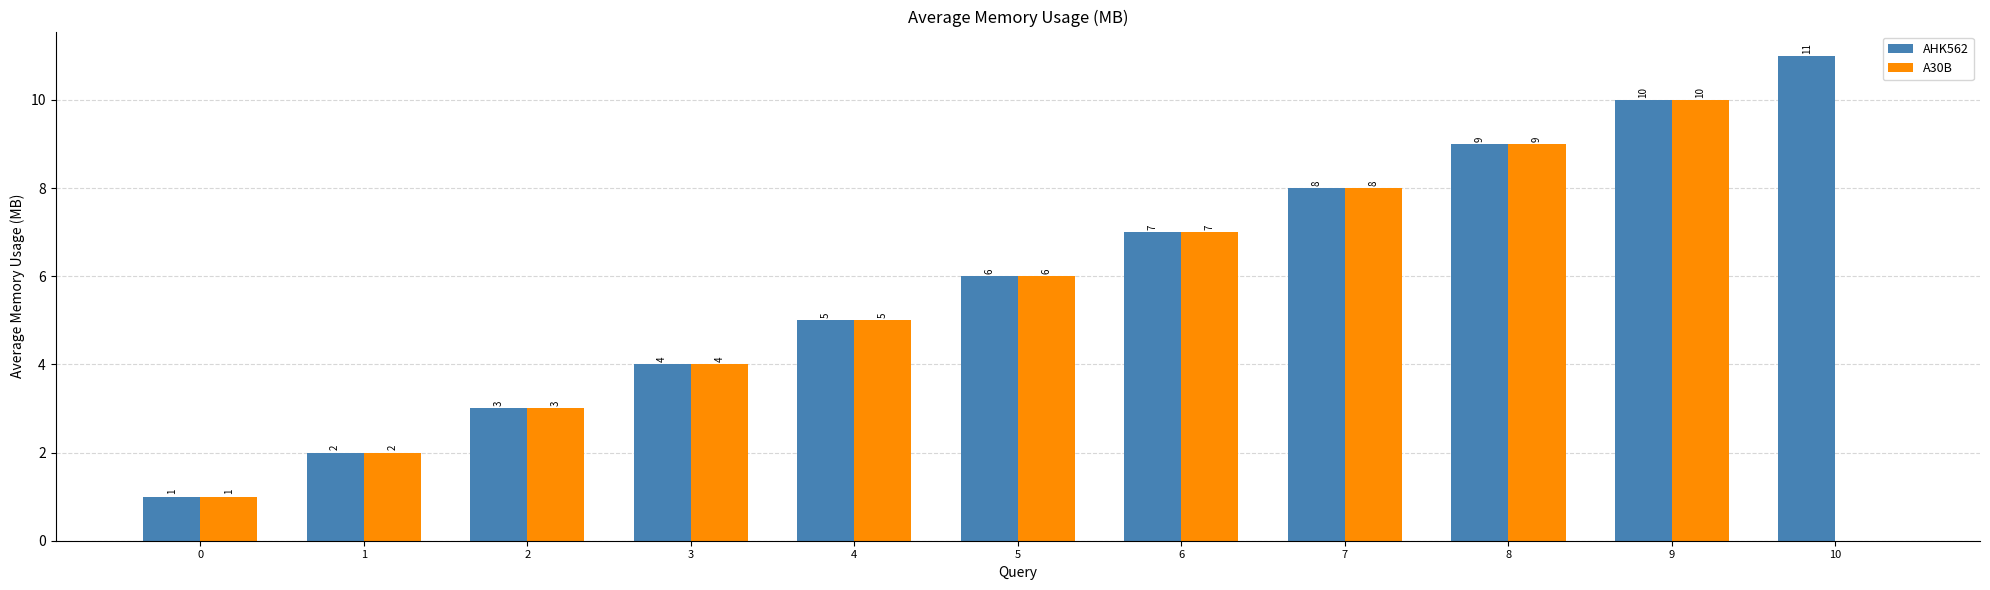

At which category does the chart reach its peak across all series?

10